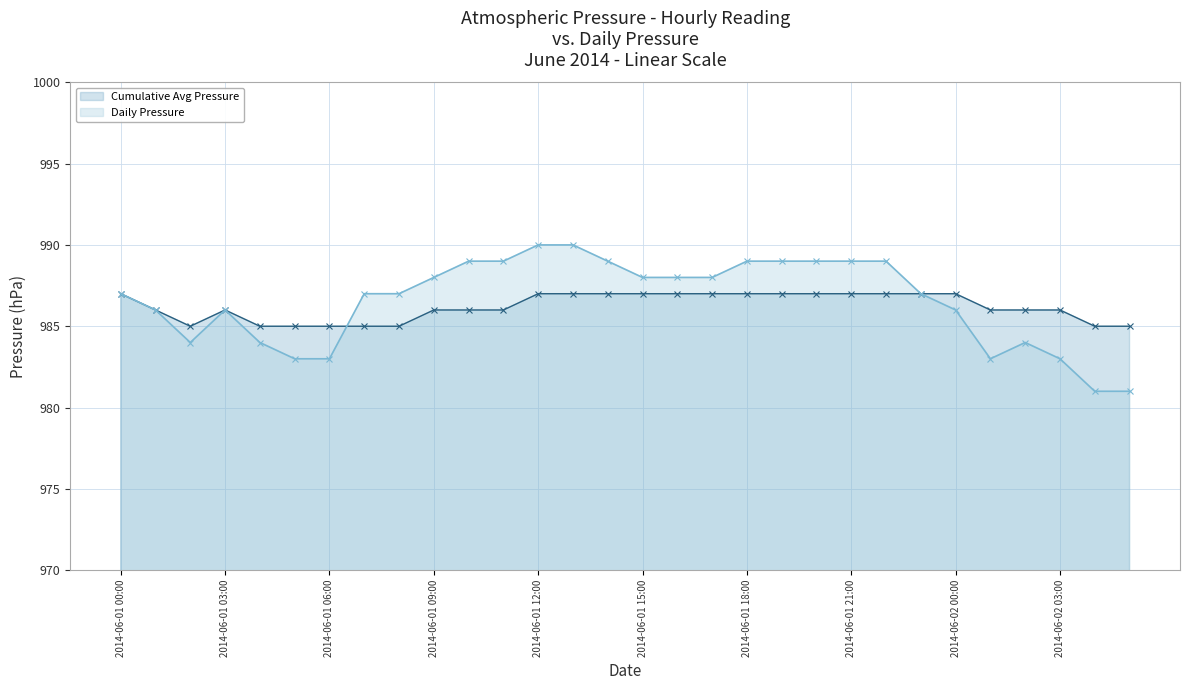

What is the maximum value for Cumulative Avg Pressure?

987